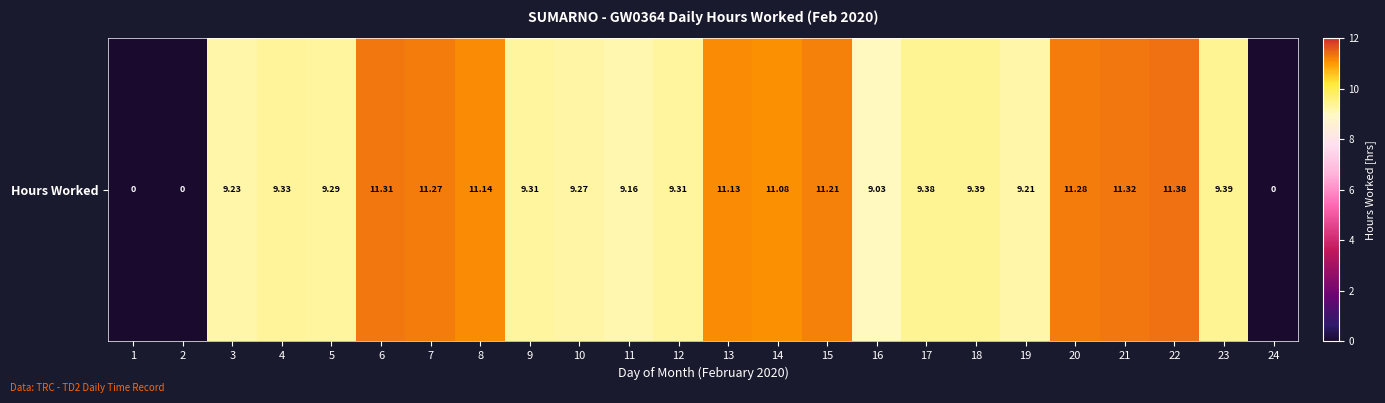

What is the change in value from 7 to 23?

-1.9